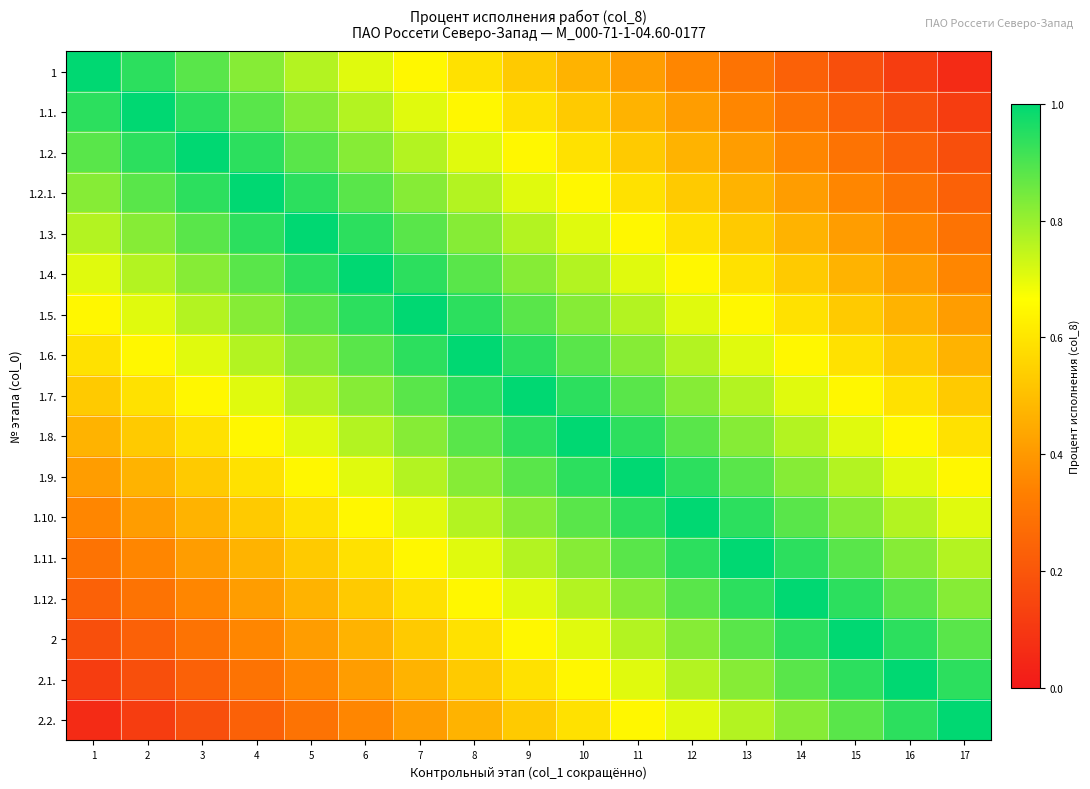

At how many categories does at least one series exceed 0?

17